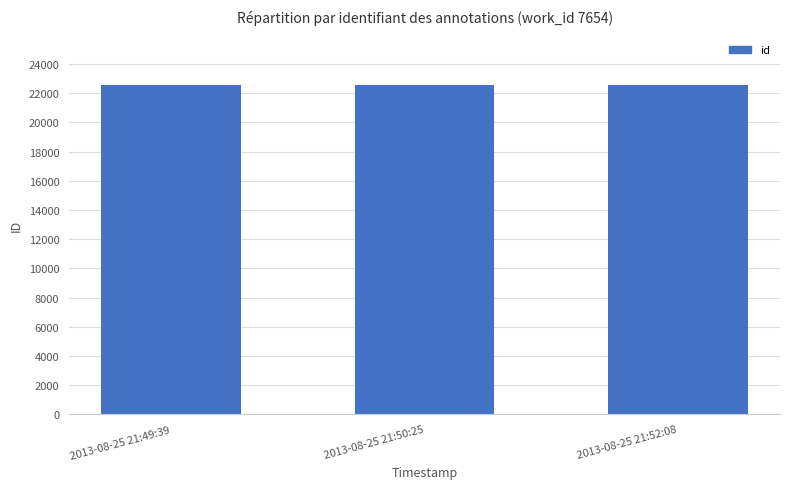

What is the greatest value displayed?

22573